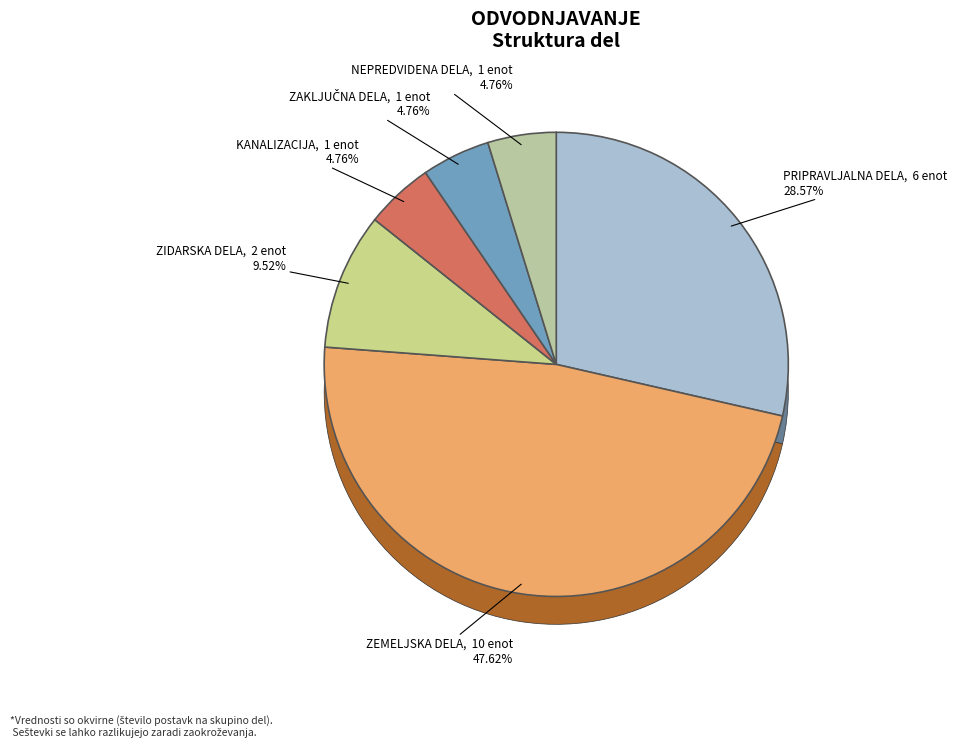

To the nearest percent, what is the combined percentage of KANALIZACIJA and NEPREDVIDENA DELA?

10%